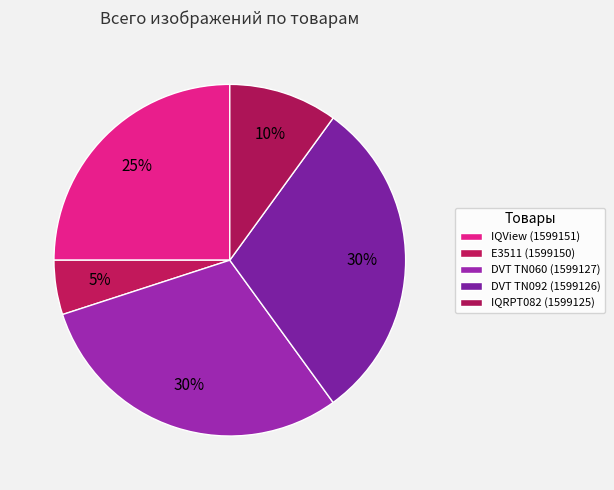

How many slices are in this pie chart?

5